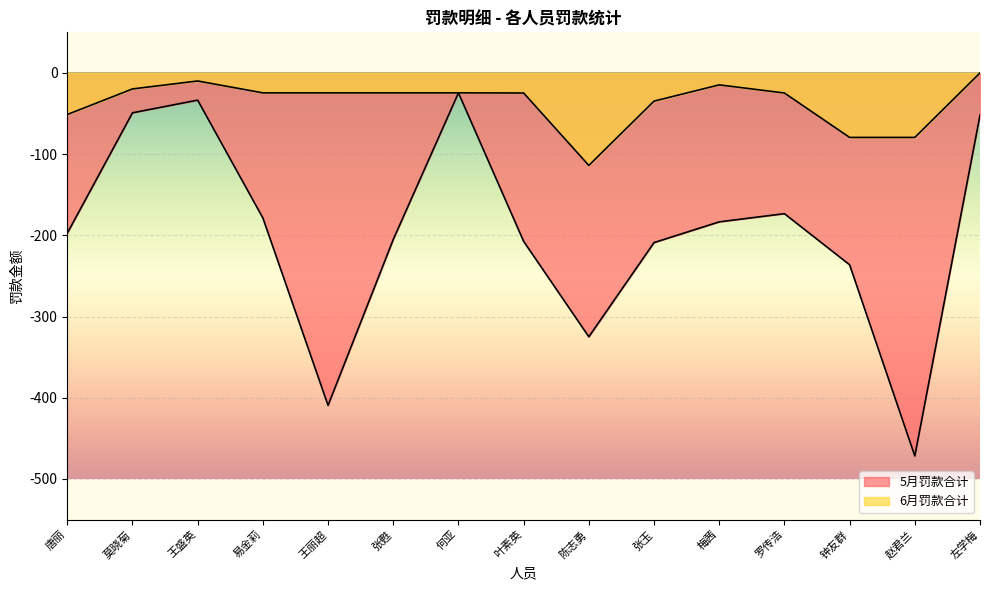

Between 张玉 and 钟友群, which is larger?

张玉